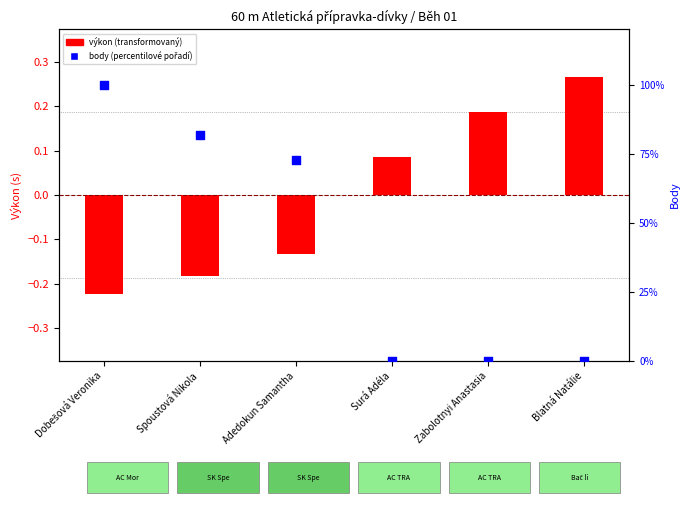

At which category is the sum across all series the highest?

Dobešová Veronika